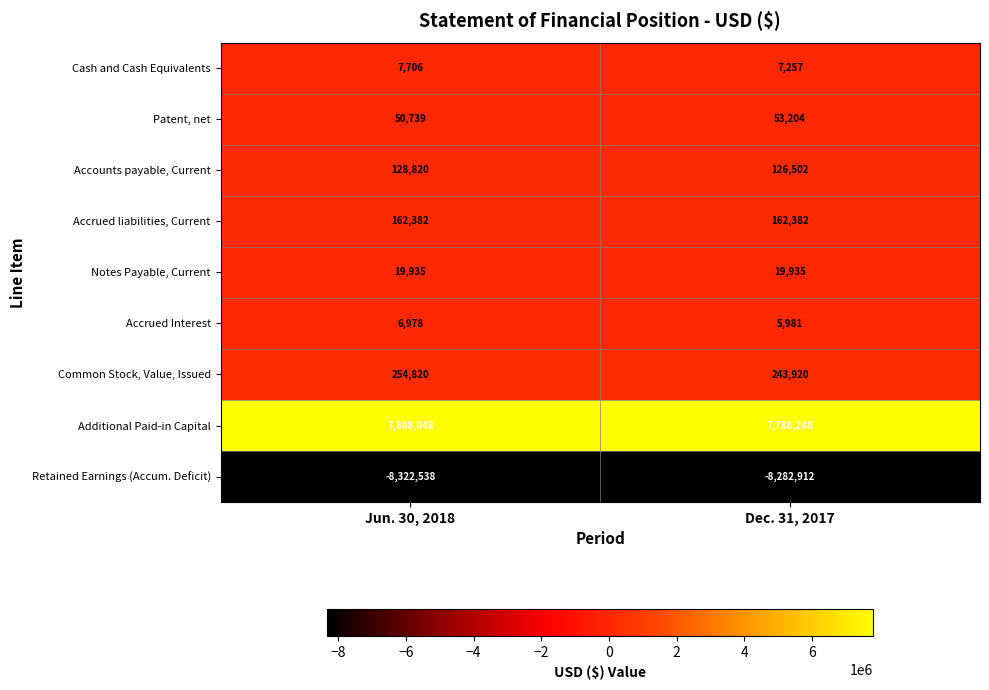

At which category is the sum across all series the highest?

Dec. 31, 2017